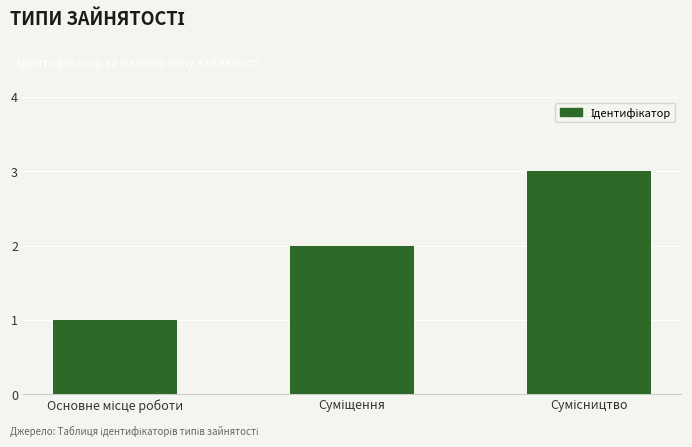

What is the sum of all values?

6